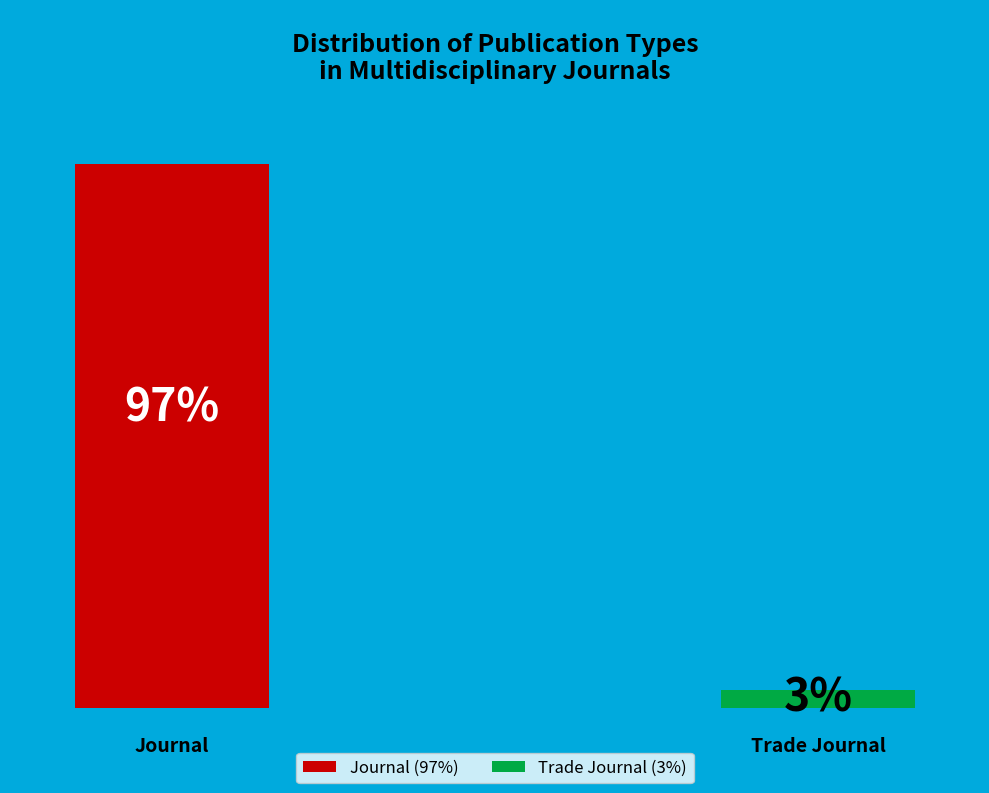

The trade journal slice represents 3% of the pie. True or false?

True